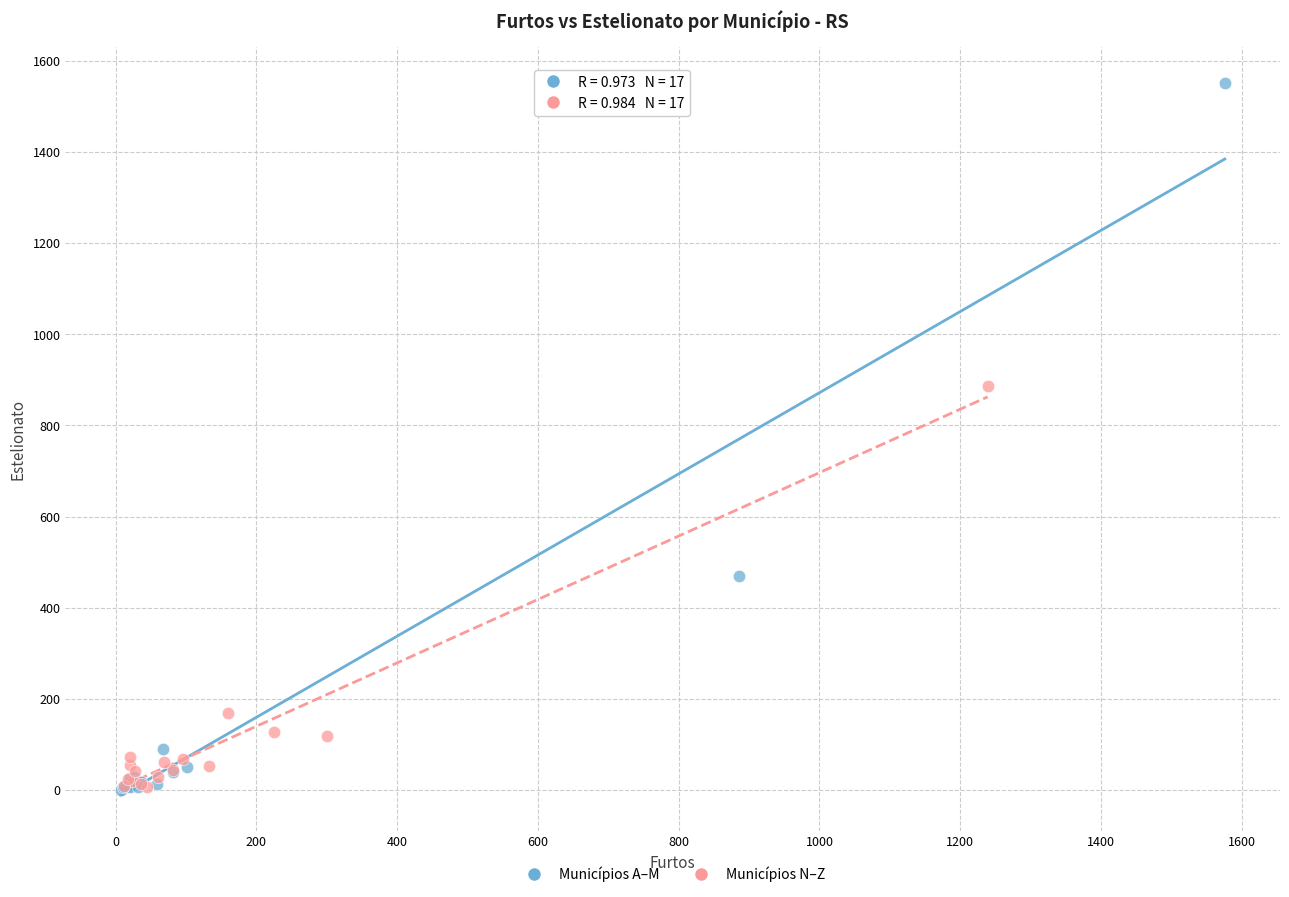

Which series has the widest spread of Y values?

Municípios A–M